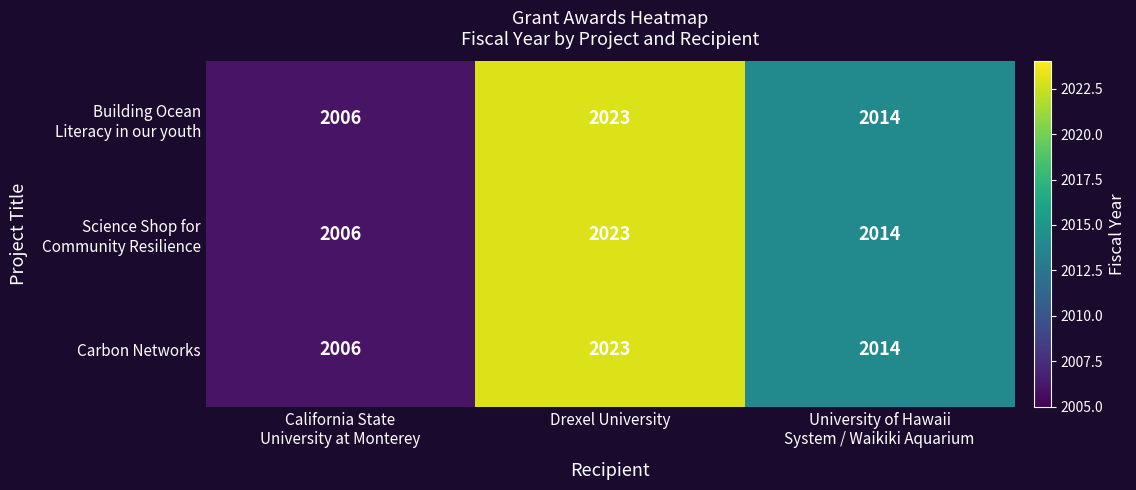

Where does the Carbon Networks series first go above 2014?

Drexel University